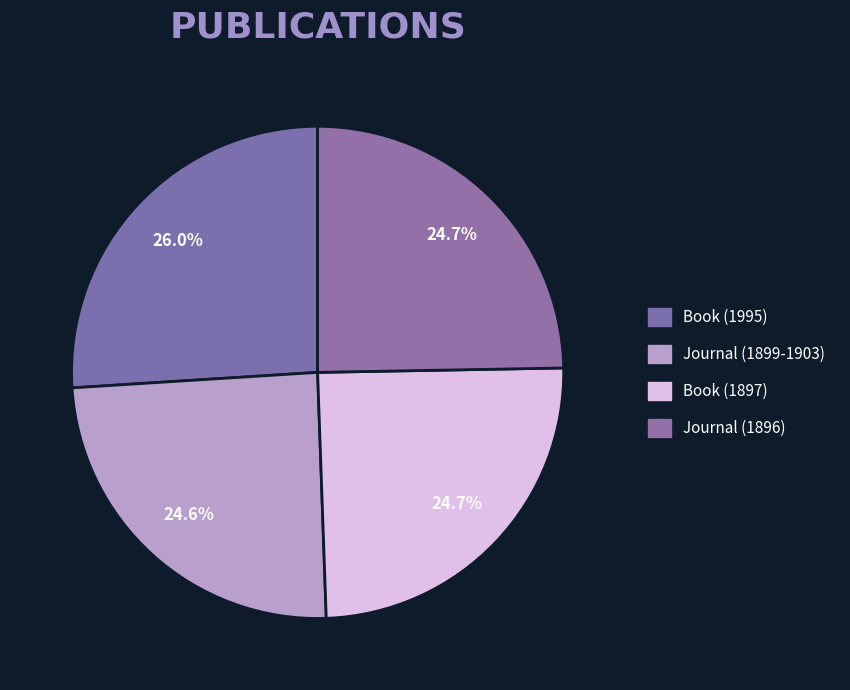

Combined, what portion of the pie is Journal (1896) and Book (1897)?

49.4%